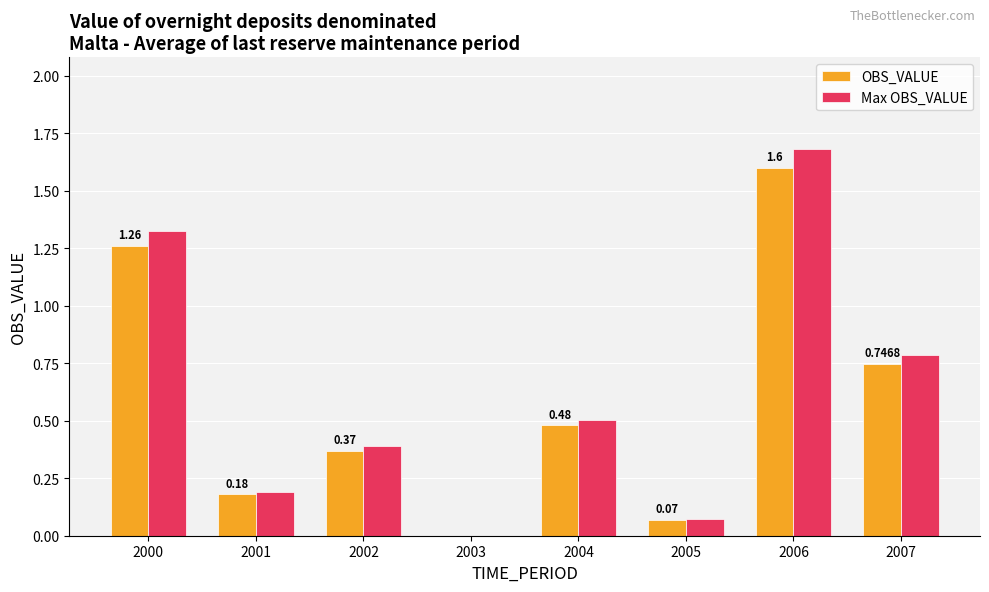

Which series has the largest total across all categories?

Max OBS_VALUE